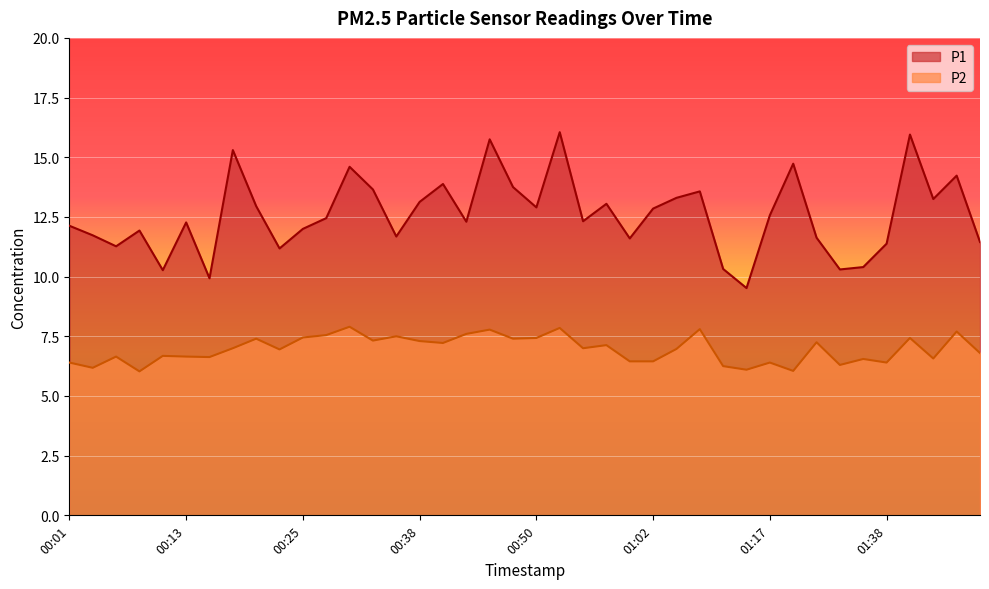

Rank the series at 00:57 from highest to lowest value.

P1, P2